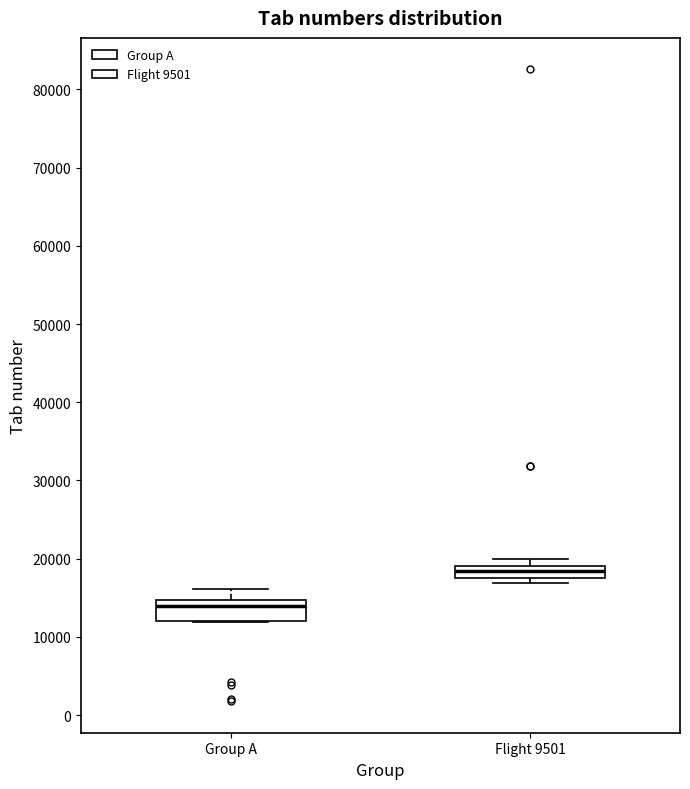

Where is the lower edge of the box for Group A on the y-axis? The values are not printed on the chart, so give them approximately, as read against the axis.

12000